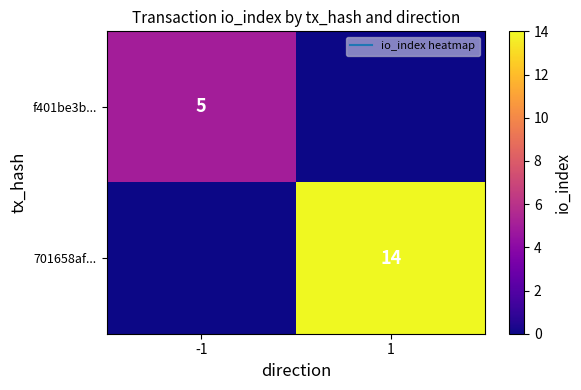

At how many categories does at least one series exceed 12?

1